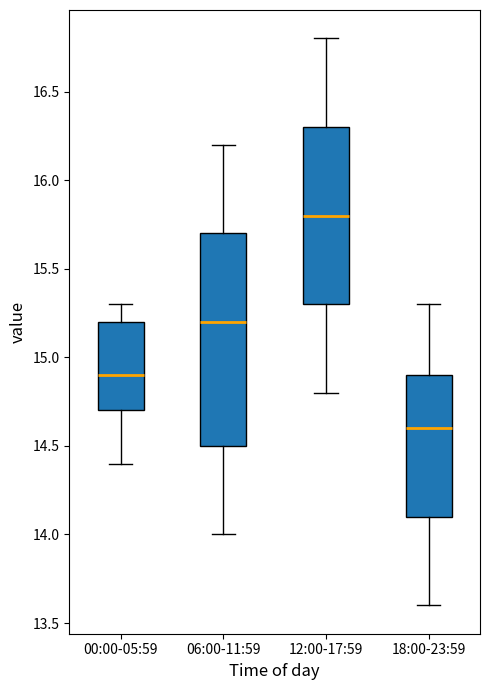

Which box's median line is the lowest?

18:00-23:59